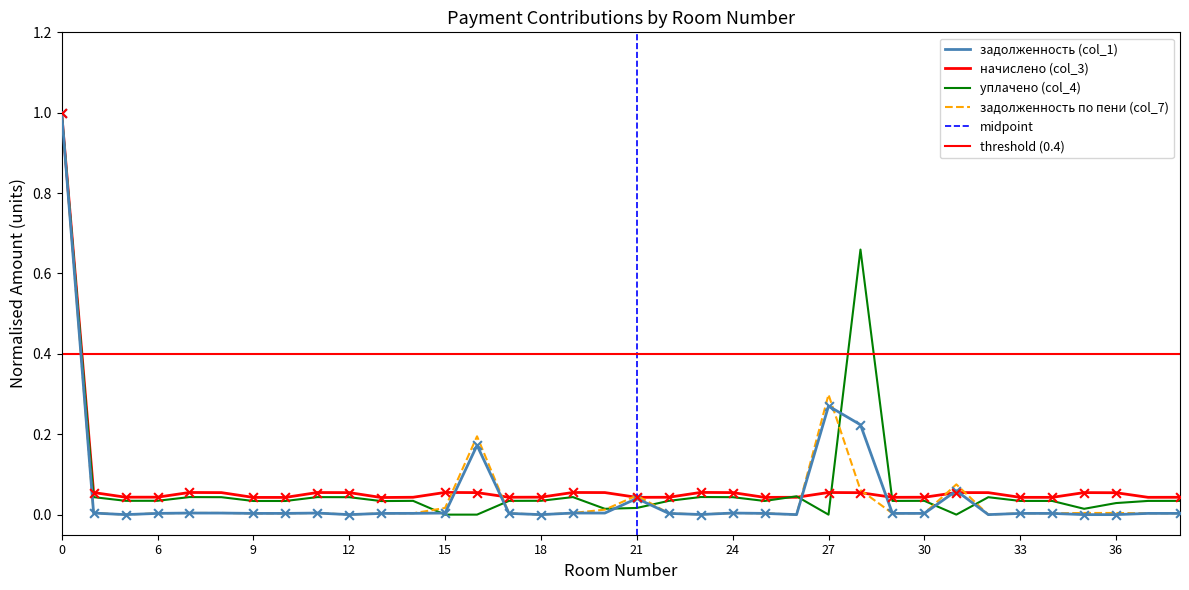

Which series has the widest spread of Y values?

задолженность (col_1)